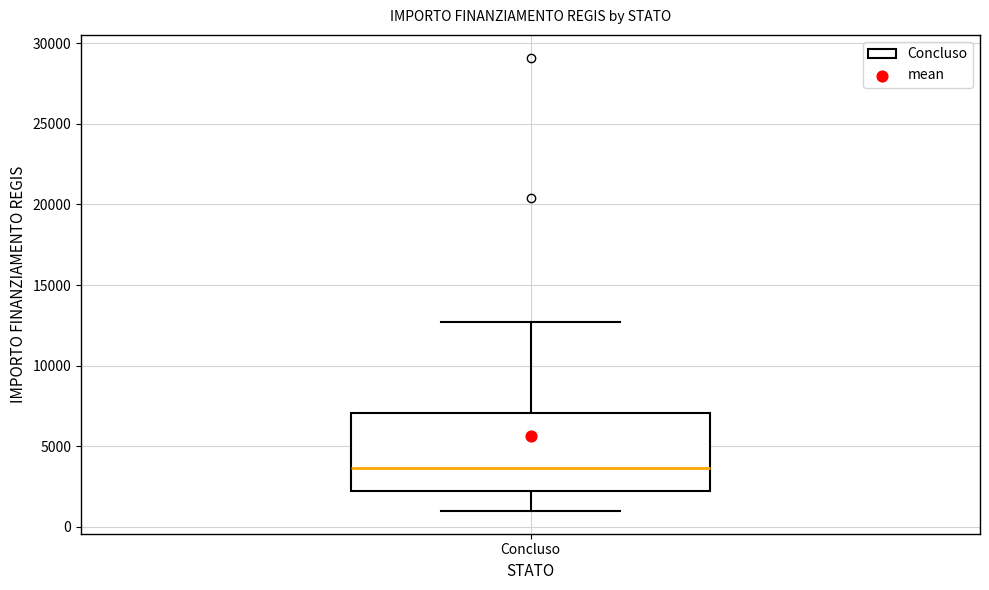

Read this box plot against the y-axis: the position of the median line, the range covered by the box, and the ends of both whiskers. The values are not printed on the chart, so give them approximately, as read against the axis.

median 3500, box 2000 to 7000, whiskers 1000 to 12500